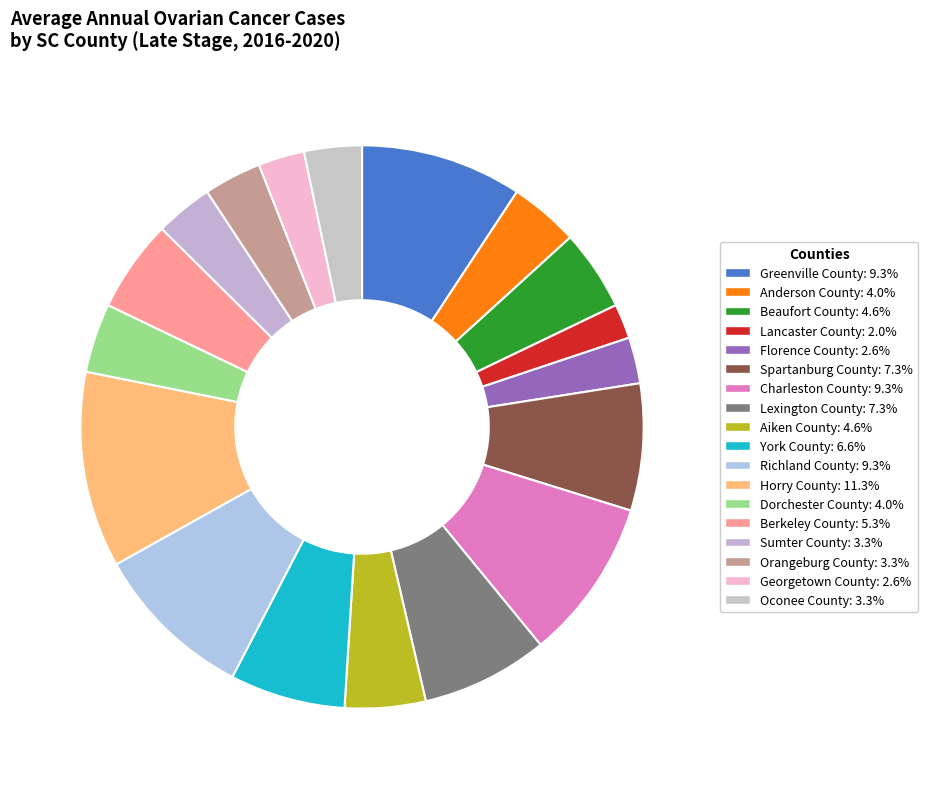

Which category has the smallest portion of the pie?

Lancaster County